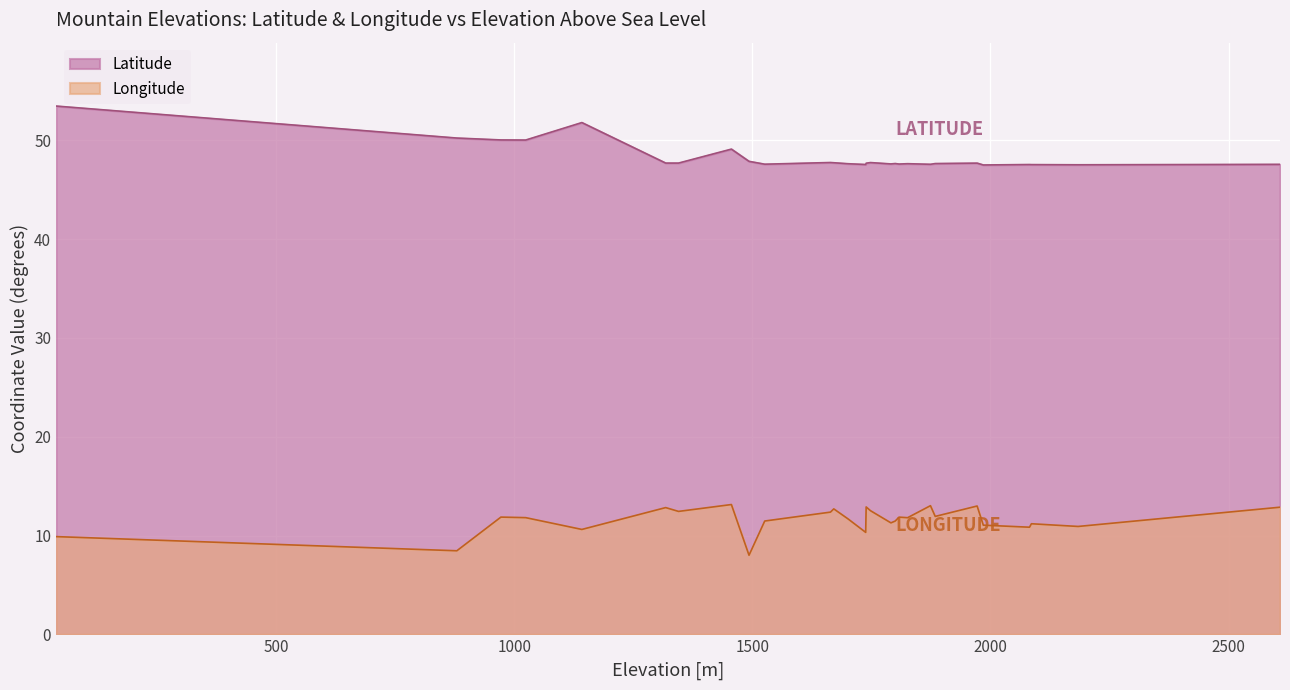

How many values in the Longitude series are below 11?

7